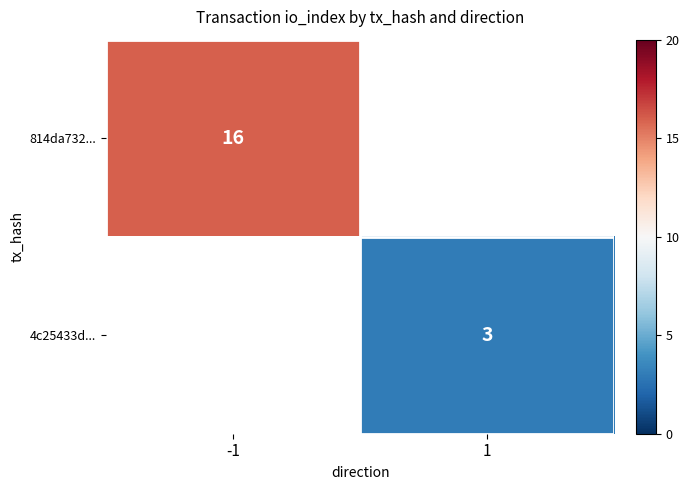

The value of 814da732... at -1 is 16. True or false?

True